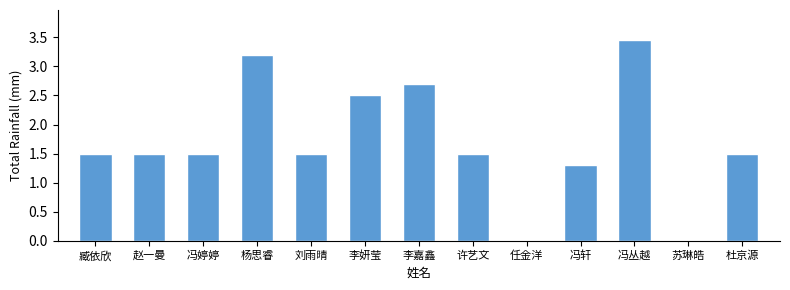

How many data points does each series have?

13